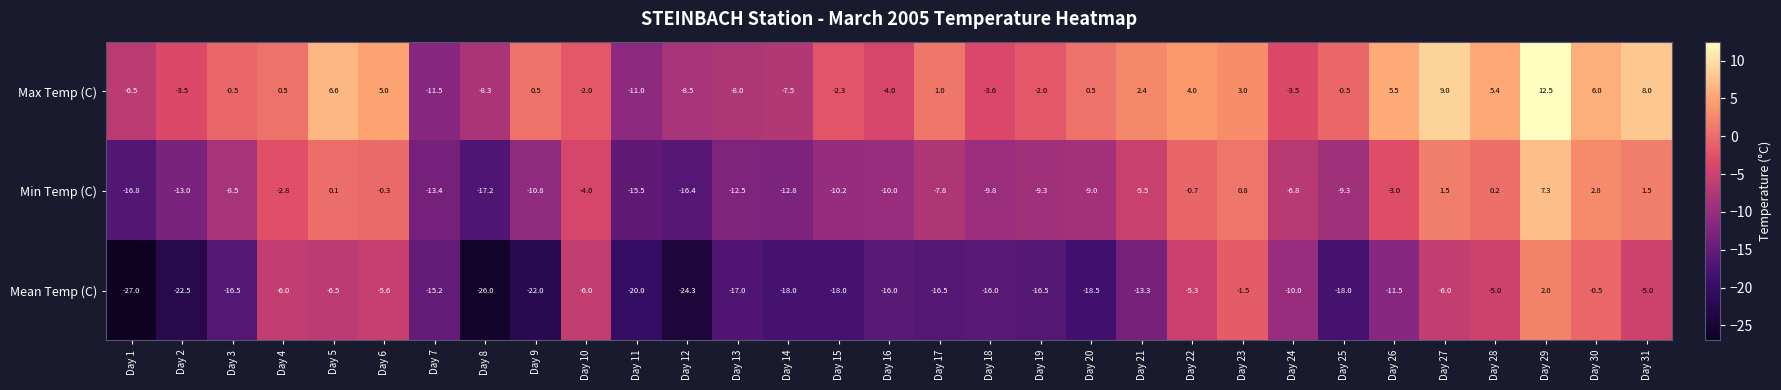

What is the spread (max minus min) of values at Day 24?

6.5